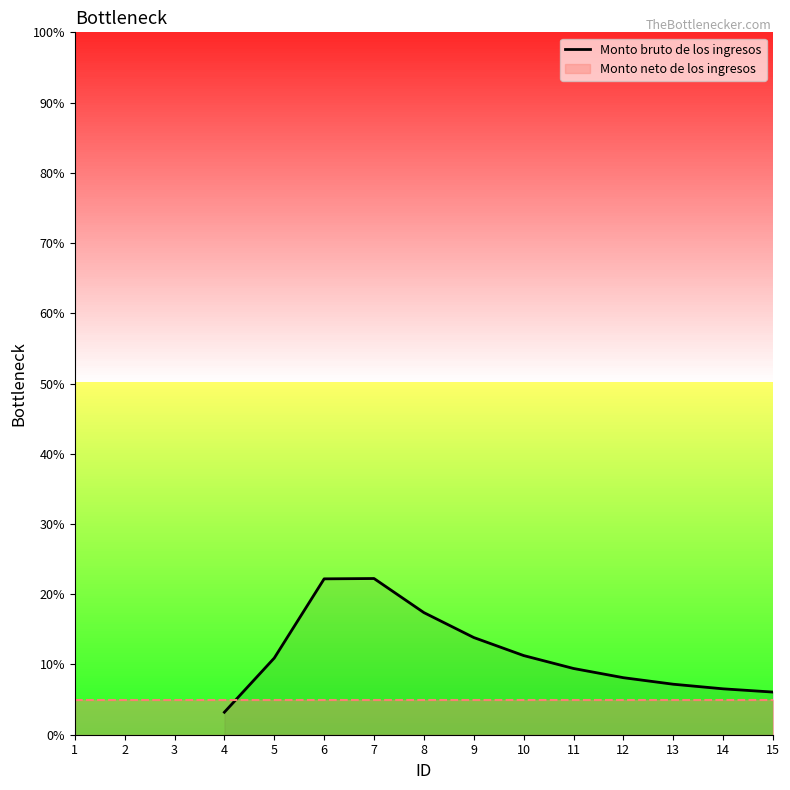

What is the change in value from 9 to 14?

-7.3